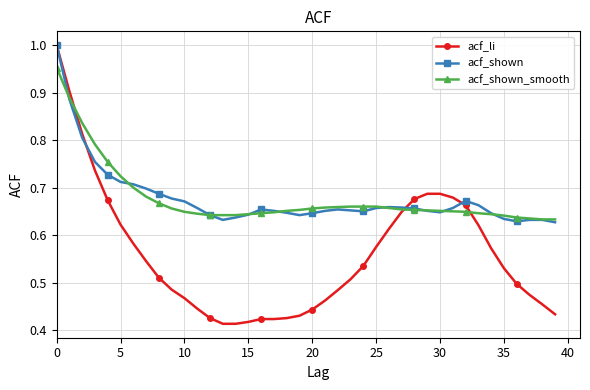

Which series has the largest range (max minus min)?

acf_li